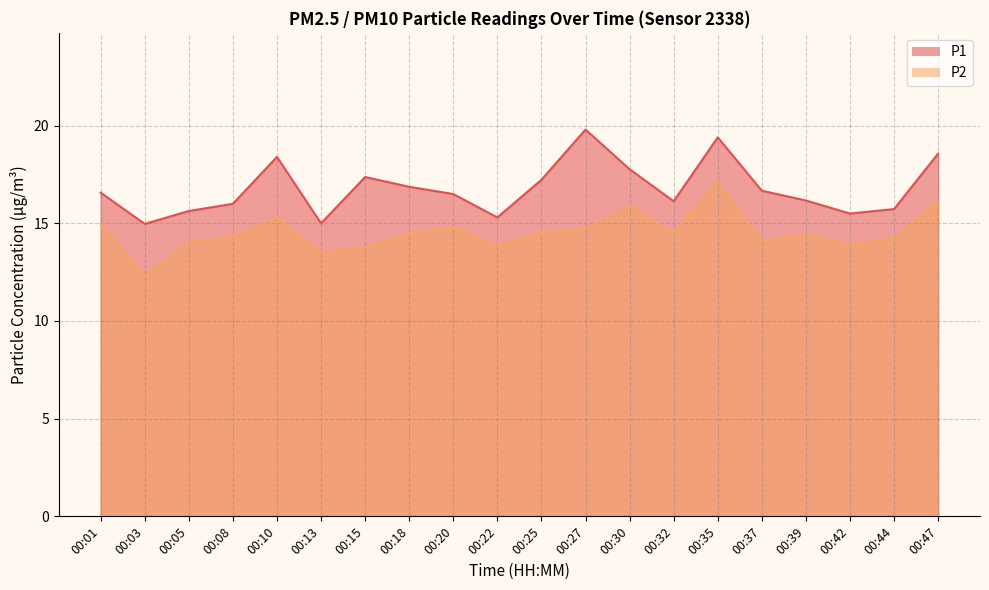

List the series in order of their overall mean, lowest first.

P2, P1